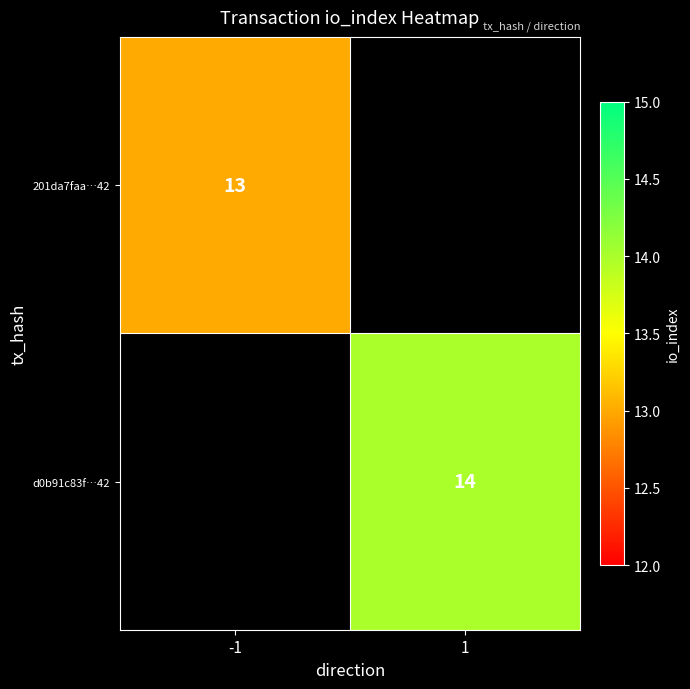

Which has a higher value, -1 or 1?

1